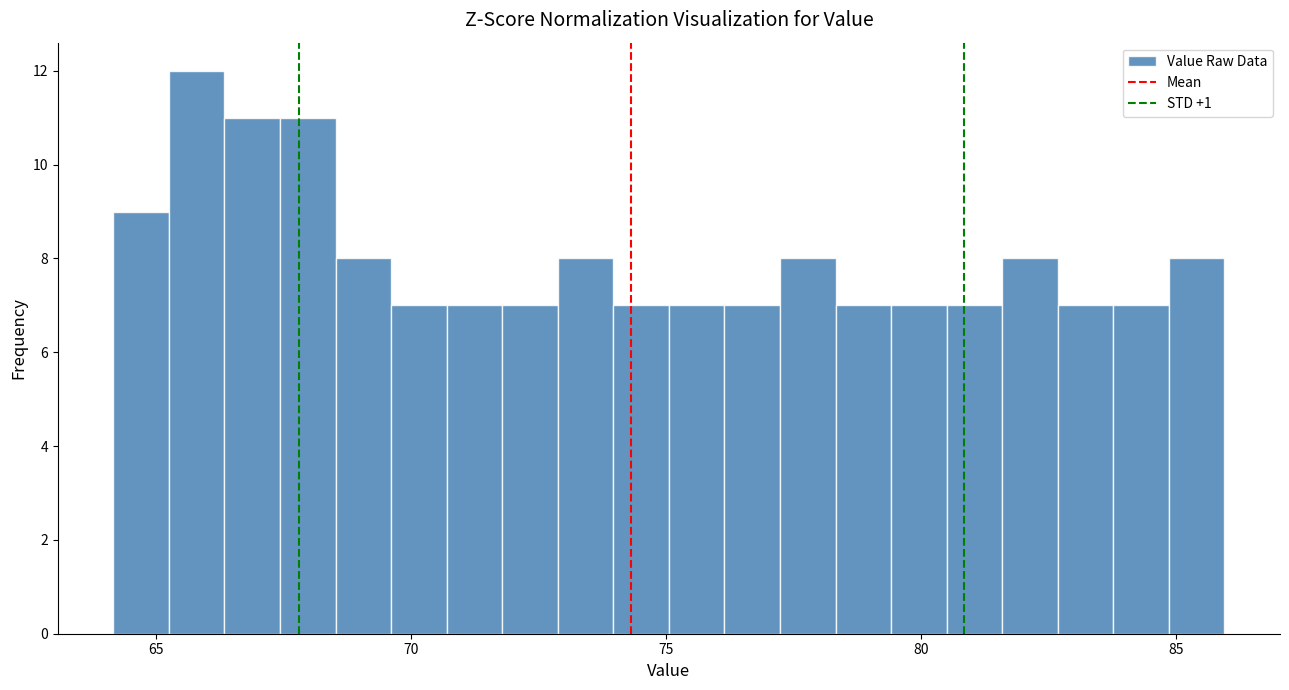

Around what value on the x-axis is the tallest bar? Give the approximate position of its centre, as read against the axis.

66.0